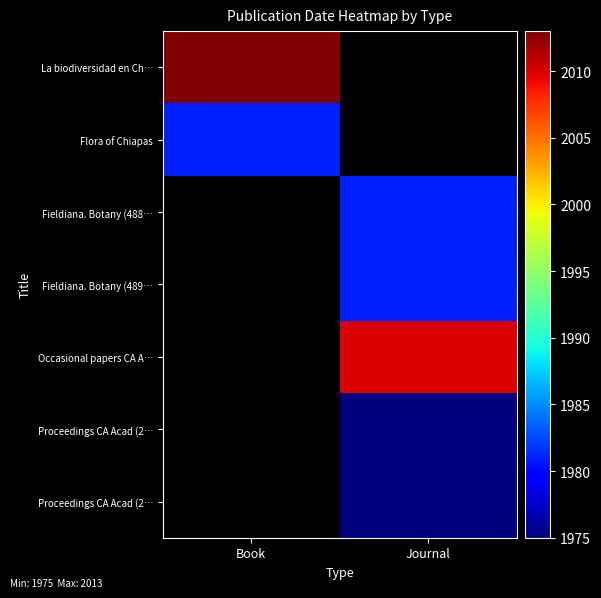

What is the minimum value shown in the chart?

1975.0